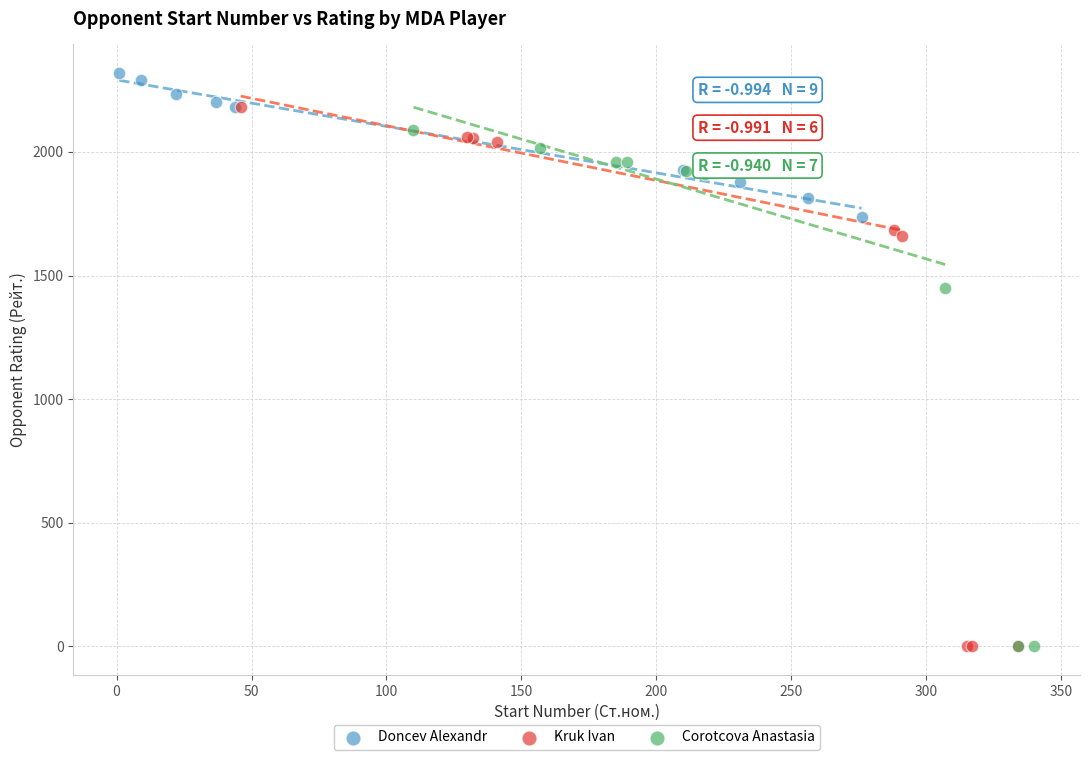

Which series reaches the maximum Y coordinate?

Doncev Alexandr